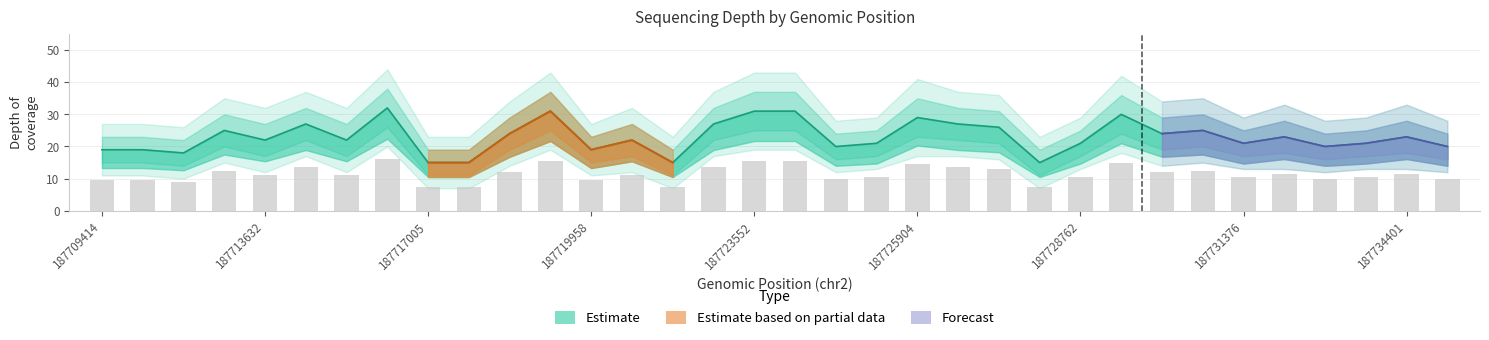

What is the sum of all depth_lower2 values?

458